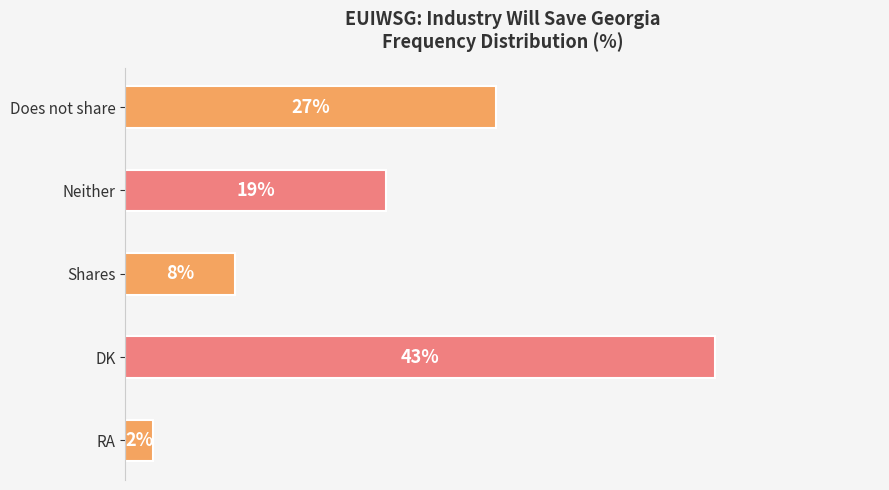

Which has a higher value, DK or RA?

DK